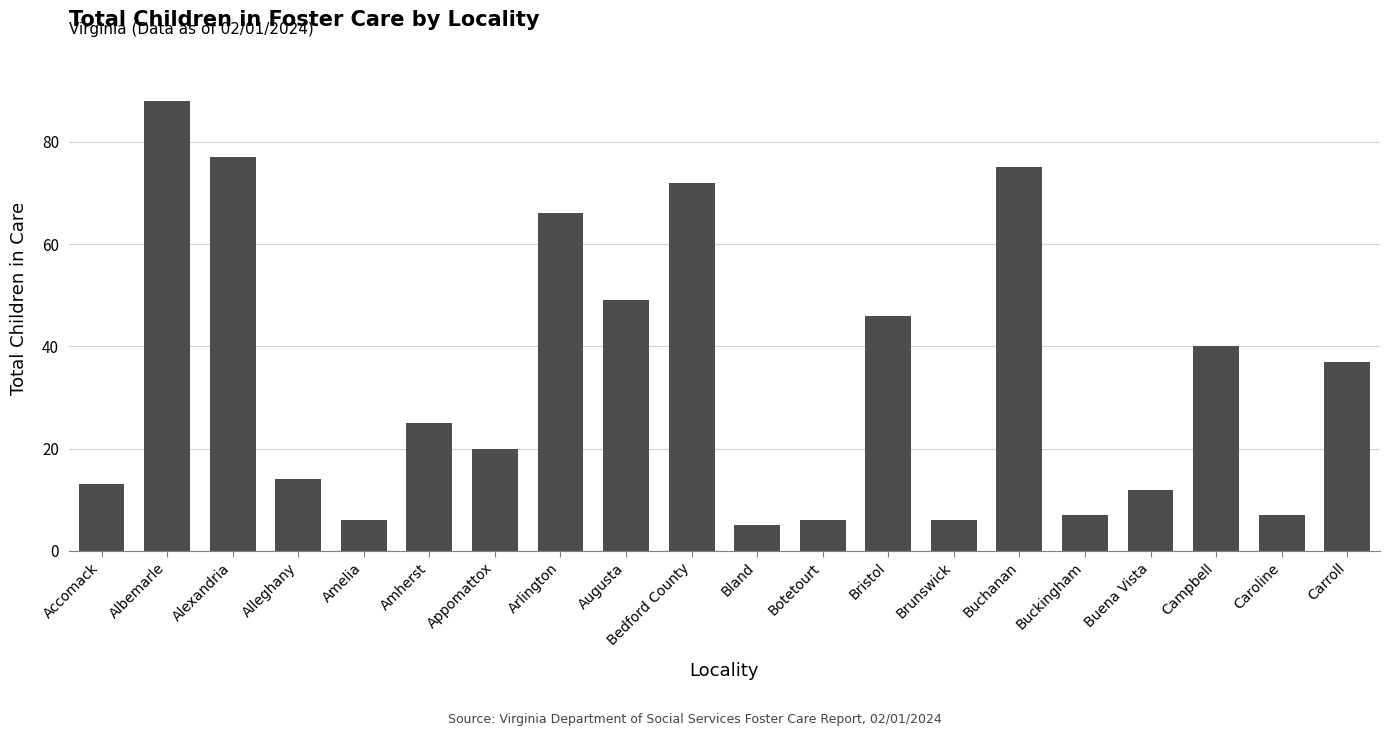

Reading right to left, list all the values displayed in this chart.

Carroll=37	Caroline=7	Campbell=40	Buena Vista=12	Buckingham=7	Buchanan=75	Brunswick=6	Bristol=46	Botetourt=6	Bland=5	Bedford County=72	Augusta=49	Arlington=66	Appomattox=20	Amherst=25	Amelia=6	Alleghany=14	Alexandria=77	Albemarle=88	Accomack=13